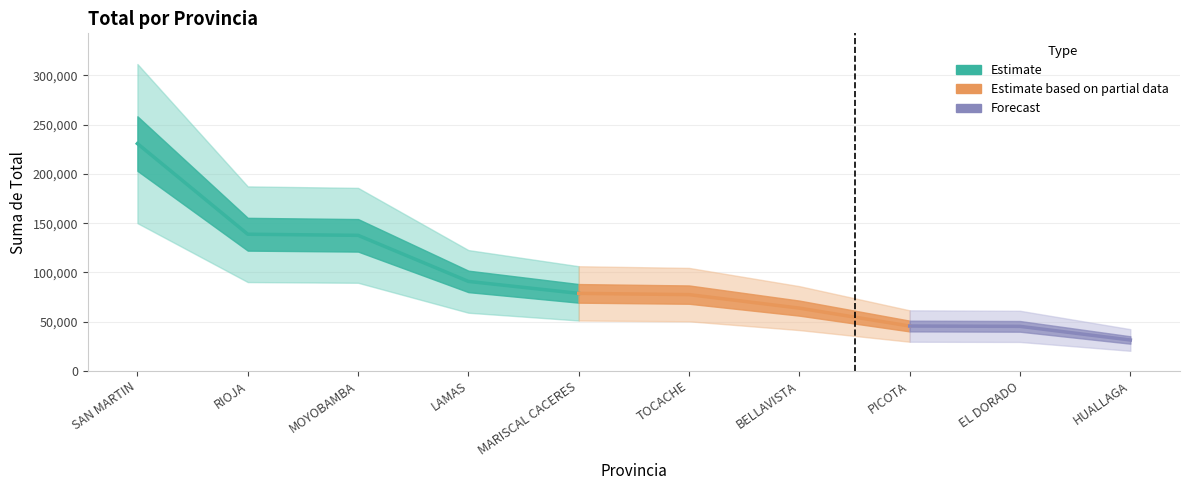

Count the number of values greater than 78720.

4